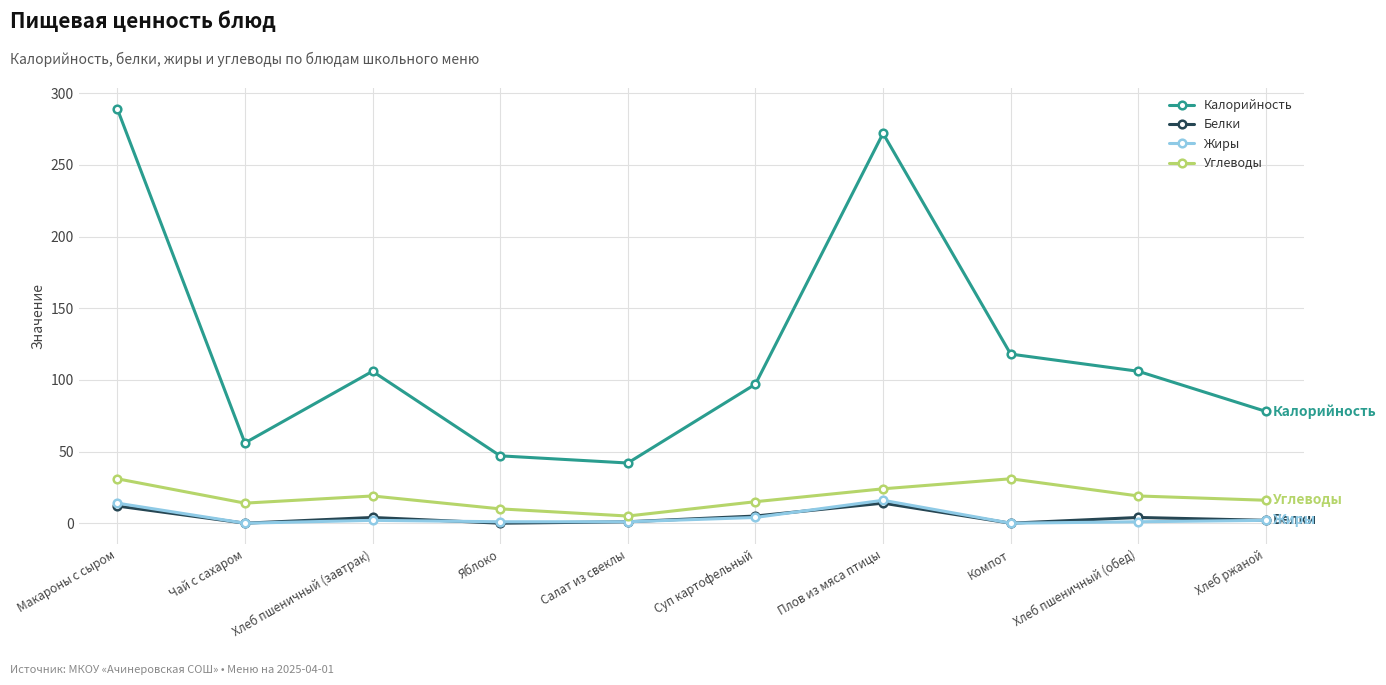

How many lines are shown in the chart?

4